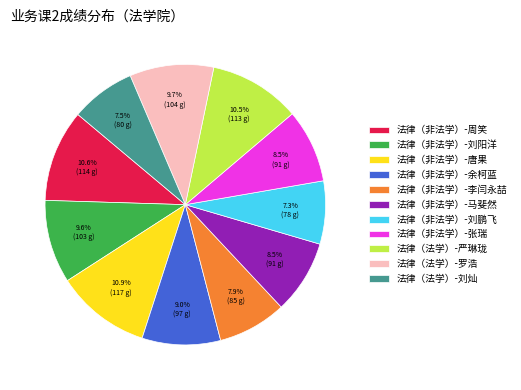

To the nearest percent, what is the average slice percentage?

9%